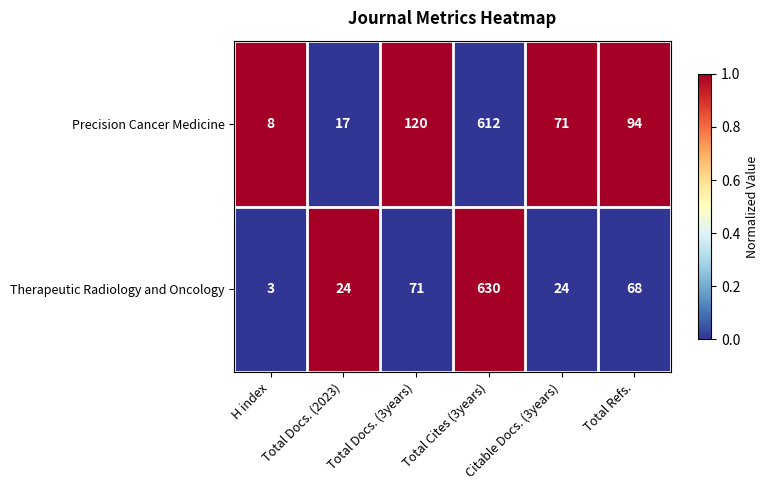

Rank the series by their maximum value, from lowest to highest.

Precision Cancer Medicine, Therapeutic Radiology and Oncology